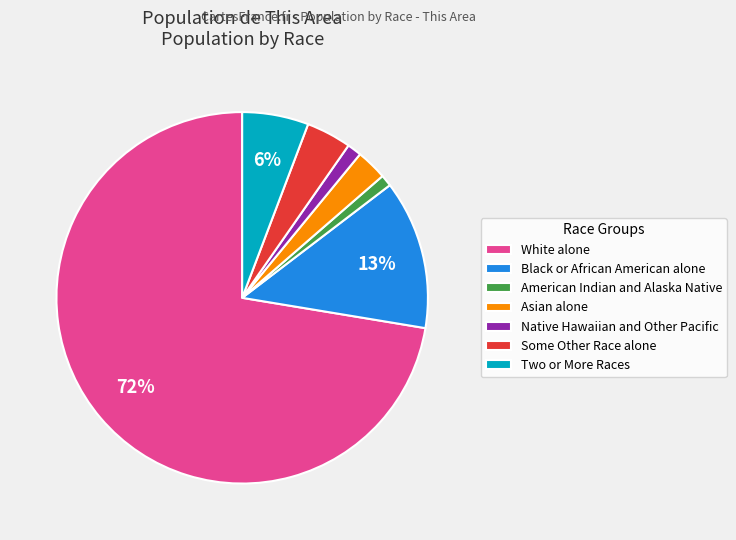

How many segments does this pie chart have?

7